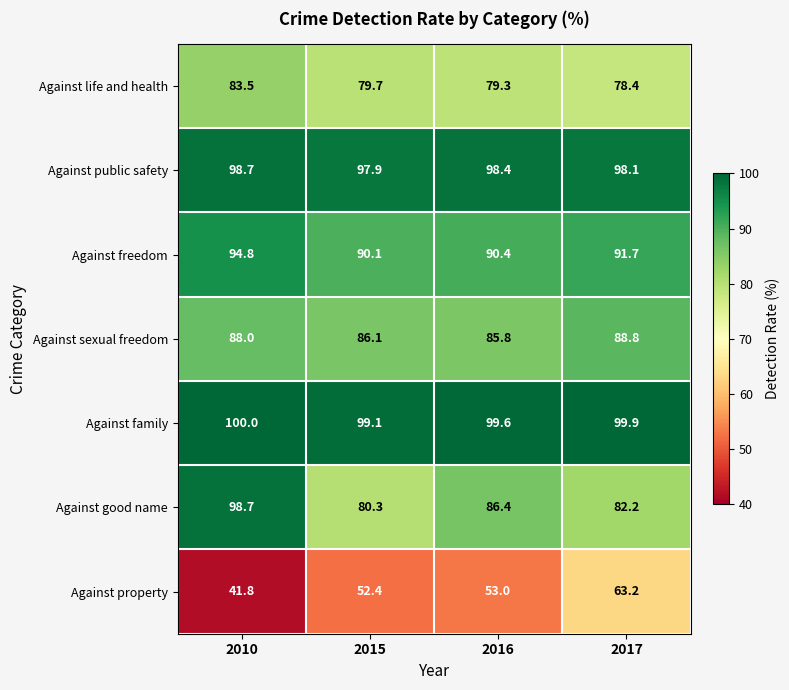

Reading left to right, list all the values displayed in this chart.

Against life and health: 83.5	79.7	79.3	78.4
Against public safety: 98.7	97.9	98.4	98.1
Against freedom: 94.8	90.1	90.4	91.7
Against sexual freedom: 88.0	86.1	85.8	88.8
Against family: 100.0	99.1	99.6	99.9
Against good name: 98.7	80.3	86.4	82.2
Against property: 41.8	52.4	53.0	63.2